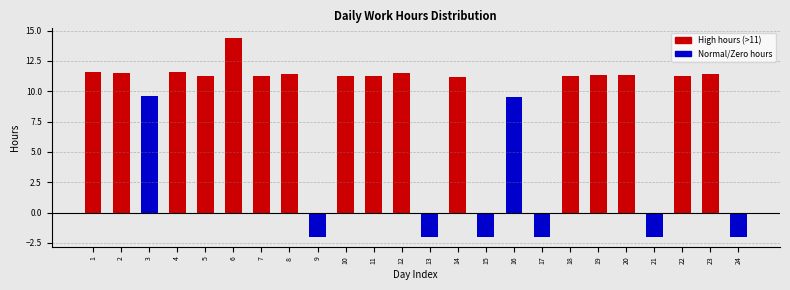

What is the value of the 23rd bar from the left?

11.4